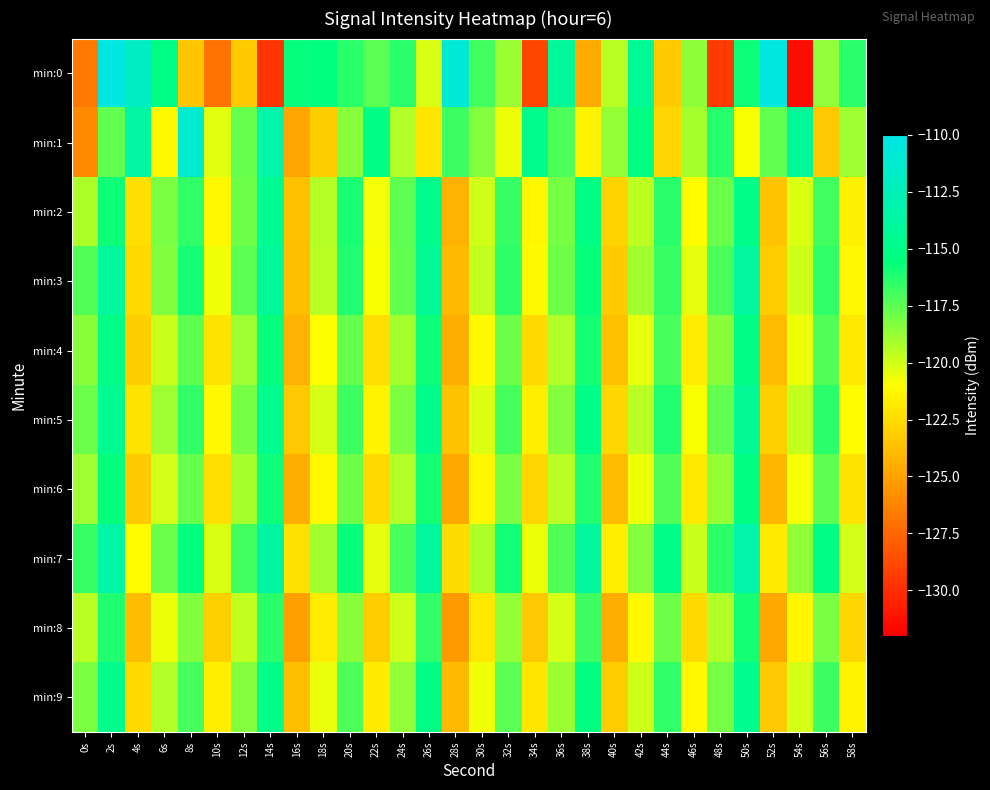

Reading left to right, extract all data points from this chart.

min:0: 0s=-126.8	2s=-110.3	4s=-111.9	6s=-115.3	8s=-123.5	10s=-127.0	12s=-123.3	14s=-129.7	16s=-115.6	18s=-115.5	20s=-116.4	22s=-117.5	24s=-116.4	26s=-120.2	28s=-110.9	30s=-116.9	32s=-118.8	34s=-128.9	36s=-114.2	38s=-124.6	40s=-119.5	42s=-114.3	44s=-123.3	46s=-118.6	48s=-129.5	50s=-115.8	52s=-110.4	54s=-131.5	56s=-118.6	58s=-116.4
min:1: 0s=-126.1	2s=-117.6	4s=-113.7	6s=-121.2	8s=-111.2	10s=-120.3	12s=-117.7	14s=-113.2	16s=-124.8	18s=-123.1	20s=-118.5	22s=-115.2	24s=-119.3	26s=-122.1	28s=-116.8	30s=-118.4	32s=-120.6	34s=-114.9	36s=-117.2	38s=-121.5	40s=-118.7	42s=-115.4	44s=-122.8	46s=-119.1	48s=-116.3	50s=-120.9	52s=-117.6	54s=-114.2	56s=-123.4	58s=-118.9
min:2: 0s=-119.2	2s=-115.8	4s=-122.4	6s=-118.1	8s=-116.6	10s=-121.3	12s=-117.9	14s=-114.5	16s=-123.7	18s=-119.4	20s=-116.1	22s=-120.8	24s=-117.5	26s=-114.8	28s=-124.2	30s=-119.9	32s=-116.7	34s=-121.4	36s=-118.0	38s=-115.3	40s=-122.9	42s=-119.6	44s=-116.4	46s=-121.1	48s=-117.8	50s=-115.1	52s=-123.5	54s=-120.2	56s=-116.9	58s=-121.6
min:3: 0s=-117.3	2s=-114.0	4s=-122.6	6s=-118.3	8s=-116.0	10s=-120.7	12s=-117.4	14s=-114.1	16s=-123.8	18s=-119.5	20s=-116.2	22s=-120.9	24s=-117.6	26s=-114.3	28s=-124.0	30s=-119.7	32s=-116.5	34s=-121.2	36s=-117.9	38s=-115.6	40s=-123.3	42s=-119.0	44s=-116.7	46s=-120.4	48s=-117.1	50s=-113.8	52s=-123.2	54s=-119.9	56s=-116.6	58s=-121.3
min:4: 0s=-118.5	2s=-115.2	4s=-123.1	6s=-119.8	8s=-117.5	10s=-122.2	12s=-118.9	14s=-115.6	16s=-124.3	18s=-121.0	20s=-117.7	22s=-122.4	24s=-119.1	26s=-115.8	28s=-124.5	30s=-121.2	32s=-117.9	34s=-122.6	36s=-119.3	38s=-116.0	40s=-123.7	42s=-120.4	44s=-117.1	46s=-121.8	48s=-118.5	50s=-115.2	52s=-123.9	54s=-120.6	56s=-117.3	58s=-122.0
min:5: 0s=-117.8	2s=-114.5	4s=-122.2	6s=-118.9	8s=-116.6	10s=-121.3	12s=-118.0	14s=-114.7	16s=-123.4	18s=-120.1	20s=-116.8	22s=-121.5	24s=-118.2	26s=-114.9	28s=-123.6	30s=-120.3	32s=-117.0	34s=-121.7	36s=-118.4	38s=-115.1	40s=-122.8	42s=-119.5	44s=-116.2	46s=-120.9	48s=-117.6	50s=-114.3	52s=-123.0	54s=-119.7	56s=-116.4	58s=-121.1
min:6: 0s=-118.9	2s=-115.6	4s=-123.3	6s=-120.0	8s=-117.7	10s=-122.4	12s=-119.1	14s=-115.8	16s=-124.5	18s=-121.2	20s=-117.9	22s=-122.6	24s=-119.3	26s=-116.0	28s=-124.7	30s=-121.4	32s=-118.1	34s=-122.8	36s=-119.5	38s=-116.2	40s=-123.9	42s=-120.6	44s=-117.3	46s=-122.0	48s=-118.7	50s=-115.4	52s=-124.1	54s=-120.8	56s=-117.5	58s=-122.2
min:7: 0s=-116.7	2s=-113.4	4s=-121.1	6s=-117.8	8s=-115.5	10s=-120.2	12s=-116.9	14s=-113.6	16s=-122.3	18s=-119.0	20s=-115.7	22s=-120.4	24s=-117.1	26s=-113.8	28s=-122.5	30s=-119.2	32s=-115.9	34s=-120.6	36s=-117.3	38s=-114.0	40s=-121.7	42s=-118.4	44s=-115.1	46s=-119.8	48s=-116.5	50s=-113.2	52s=-121.9	54s=-118.6	56s=-115.3	58s=-120.0
min:8: 0s=-119.5	2s=-116.2	4s=-123.9	6s=-120.6	8s=-118.3	10s=-123.0	12s=-119.7	14s=-116.4	16s=-125.1	18s=-121.8	20s=-118.5	22s=-123.2	24s=-119.9	26s=-116.6	28s=-125.3	30s=-122.0	32s=-118.7	34s=-123.4	36s=-120.1	38s=-116.8	40s=-124.5	42s=-121.2	44s=-117.9	46s=-122.6	48s=-119.3	50s=-116.0	52s=-124.7	54s=-121.4	56s=-118.1	58s=-122.8
min:9: 0s=-118.2	2s=-114.9	4s=-122.6	6s=-119.3	8s=-117.0	10s=-121.7	12s=-118.4	14s=-115.1	16s=-123.8	18s=-120.5	20s=-117.2	22s=-121.9	24s=-118.6	26s=-115.3	28s=-124.0	30s=-120.7	32s=-117.4	34s=-122.1	36s=-118.8	38s=-115.5	40s=-123.2	42s=-119.9	44s=-116.6	46s=-121.3	48s=-118.0	50s=-114.7	52s=-123.4	54s=-120.1	56s=-116.8	58s=-121.5